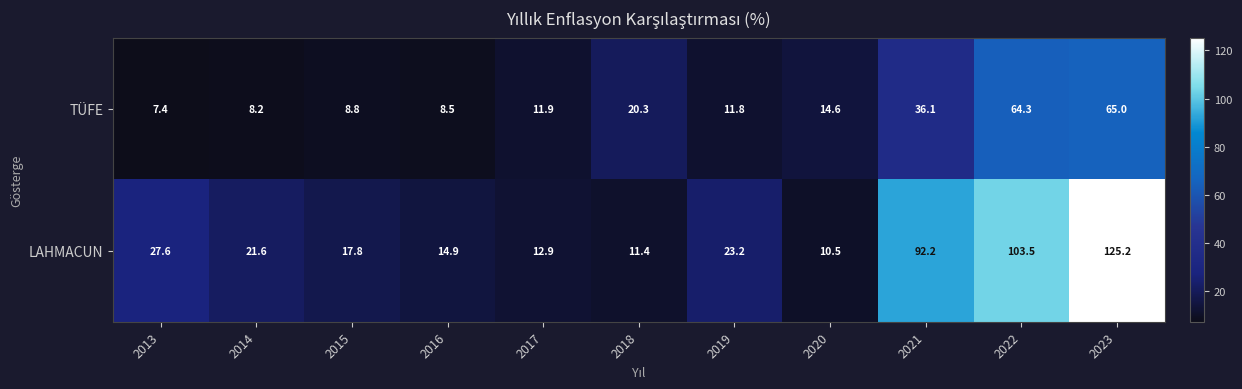

How many series are shown in this chart?

2